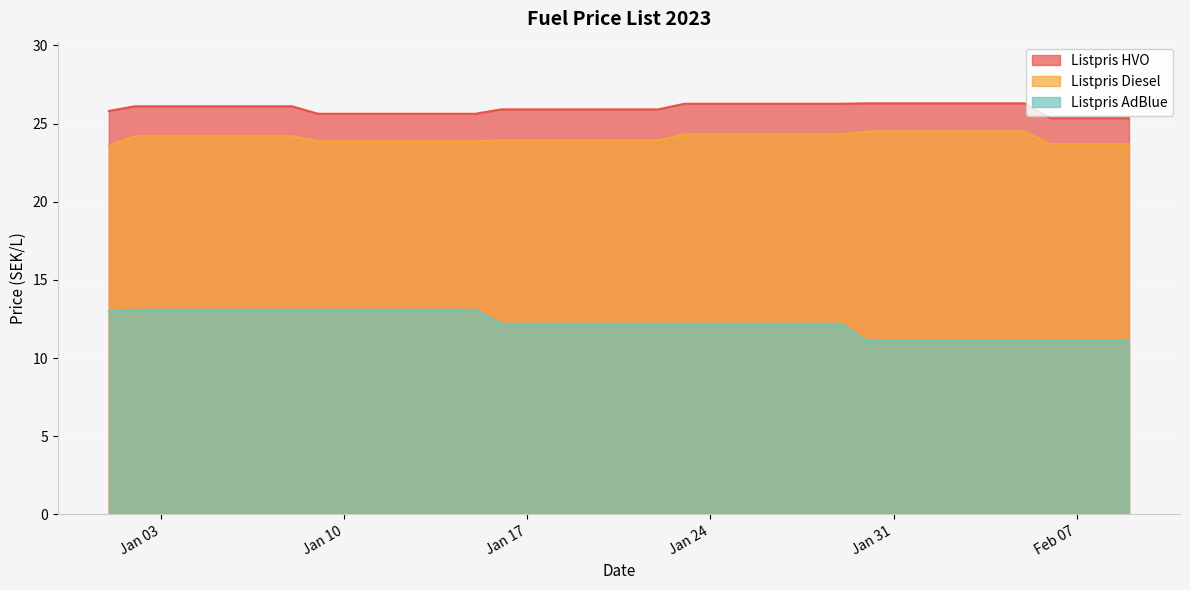

The Listpris Diesel series shows 23.9 at 2023-01-18. True or false?

True